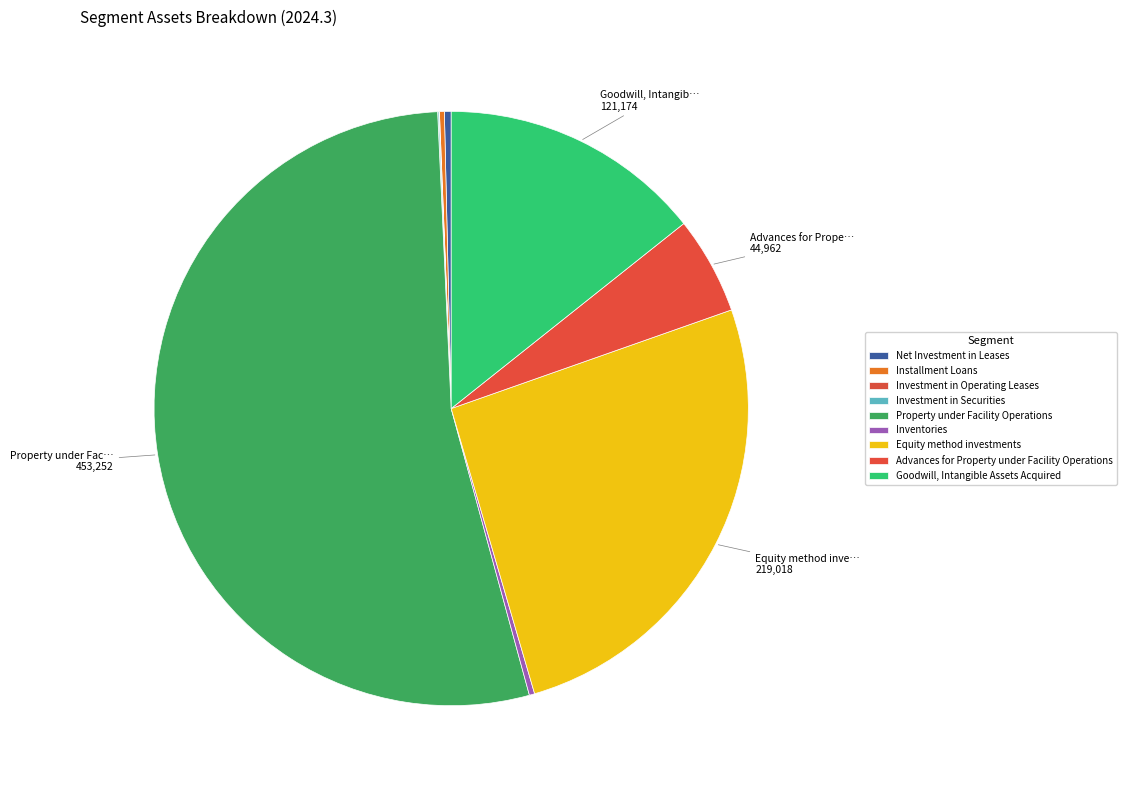

How many slices are in this pie chart?

9